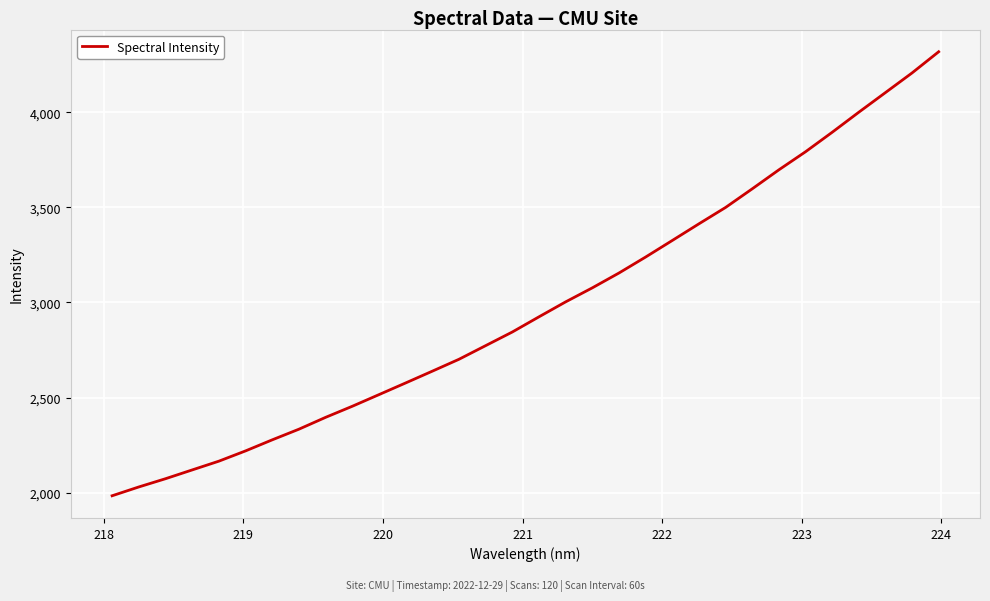

What is the minimum value shown in the chart?

1984.0